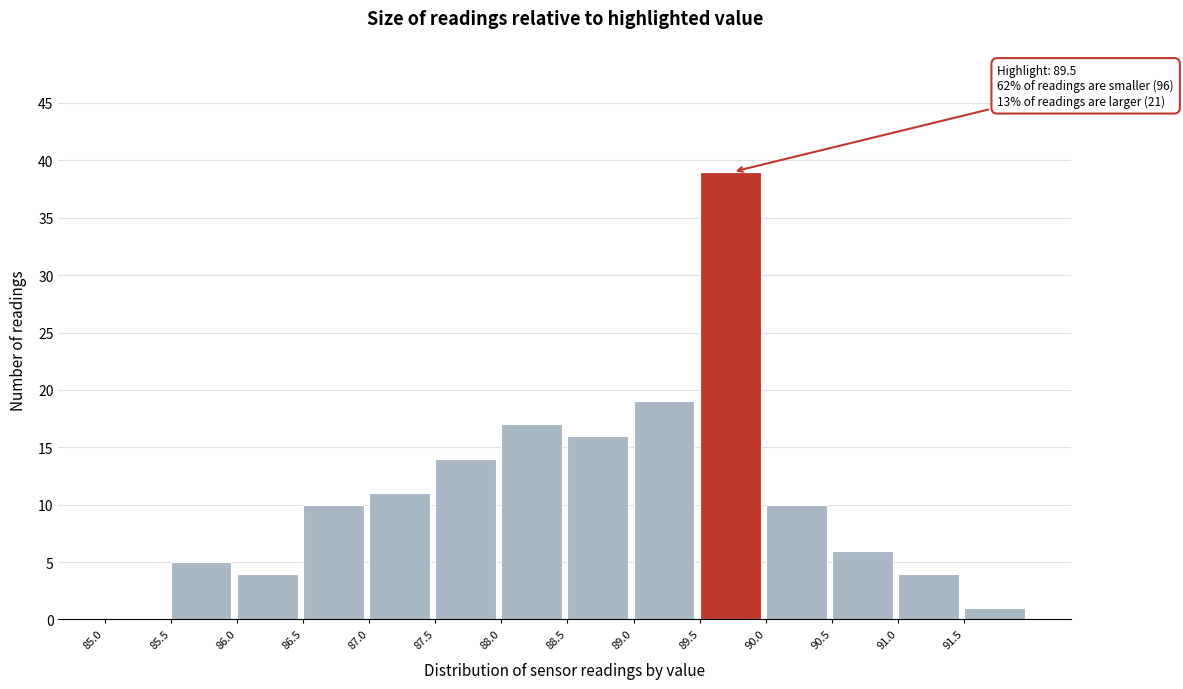

Over which range of the x-axis is the bar tallest?

89.5 to 90.0